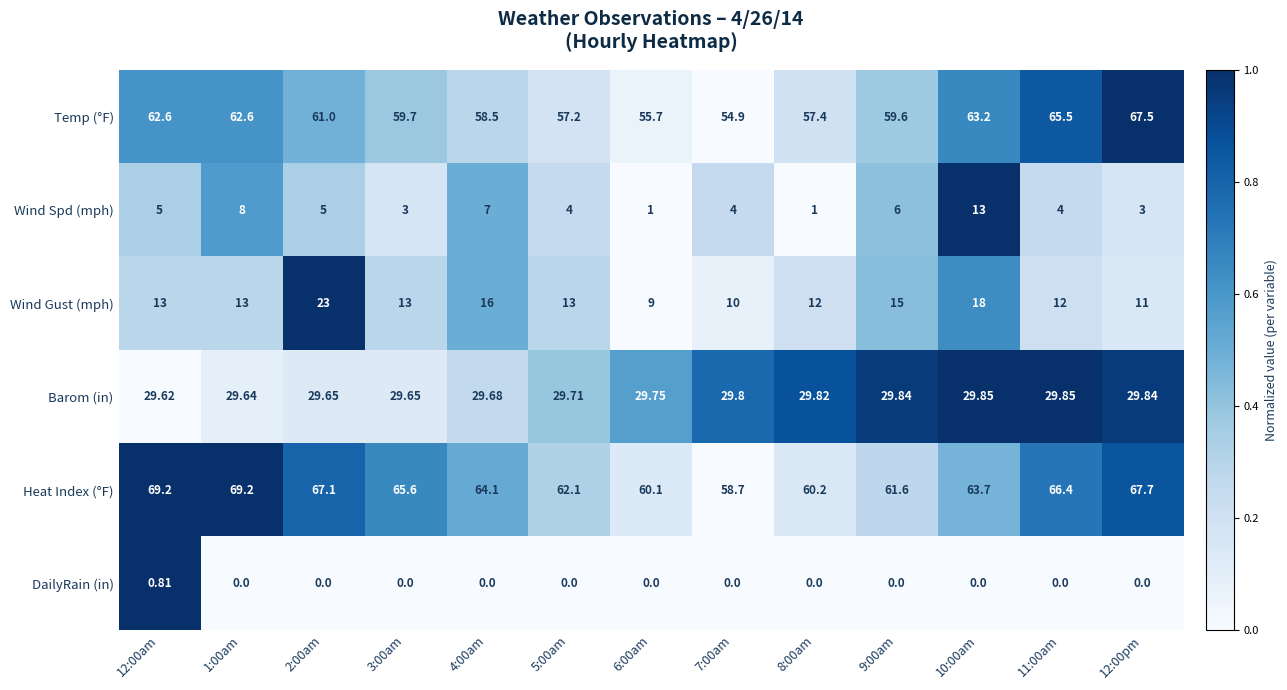

Rank the series by their maximum value, from lowest to highest.

DailyRain (in), Wind Spd (mph), Wind Gust (mph), Barom (in), Temp (°F), Heat Index (°F)